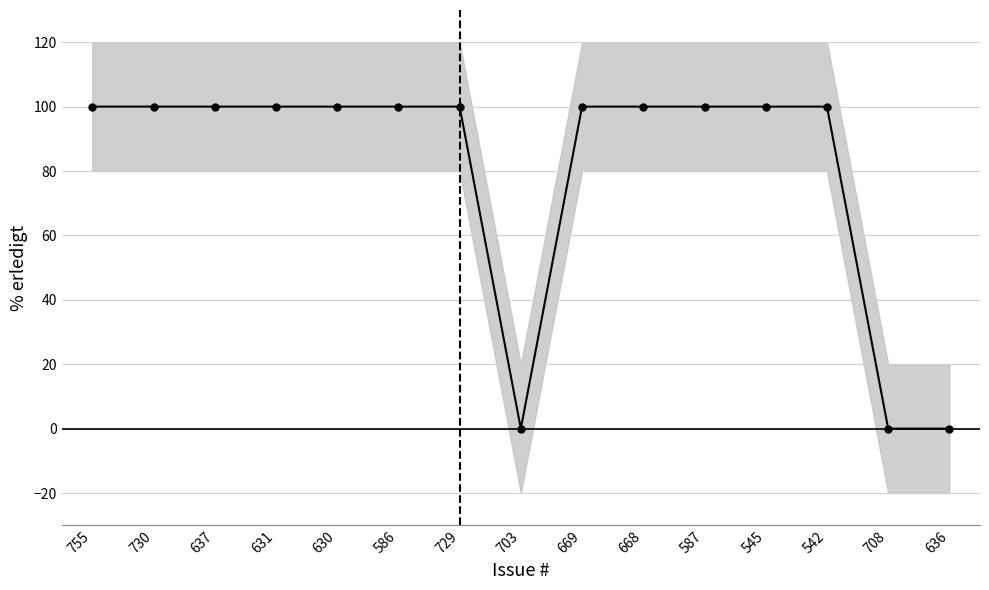

How many data points does each series have?

15